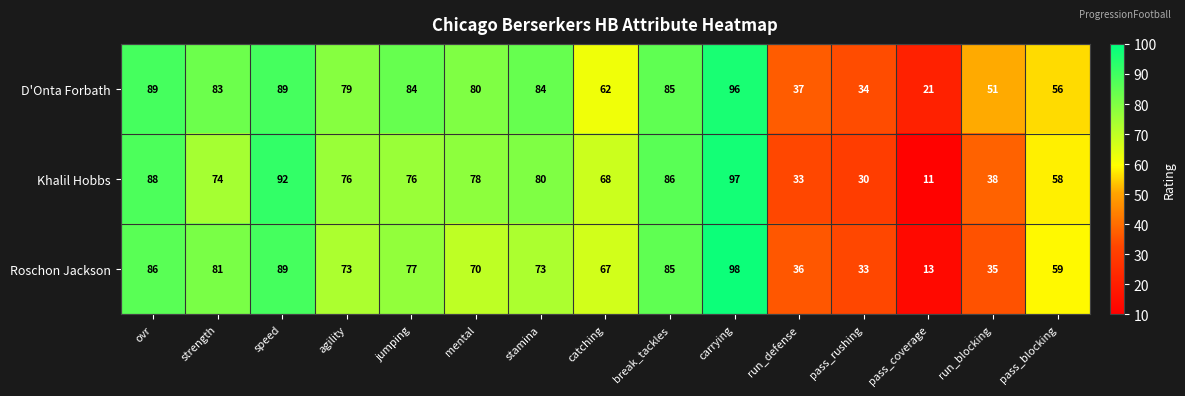

Is the value of Khalil Hobbs at run_blocking greater than the value of D'Onta Forbath at ovr?

No